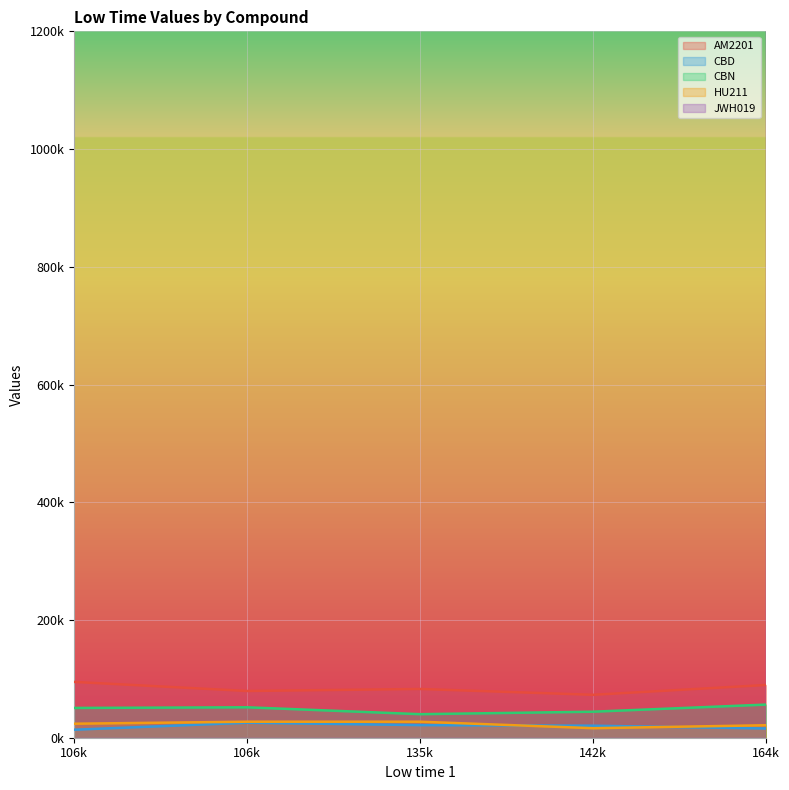

What is the difference between the maximum and second lowest values in the CBN series?

12100